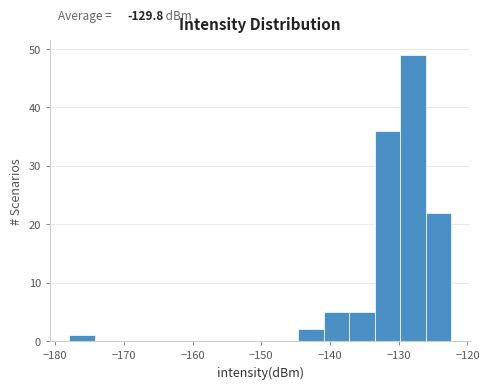

Read against the x-axis, roughly where is the centre of the tallest bar?

-128